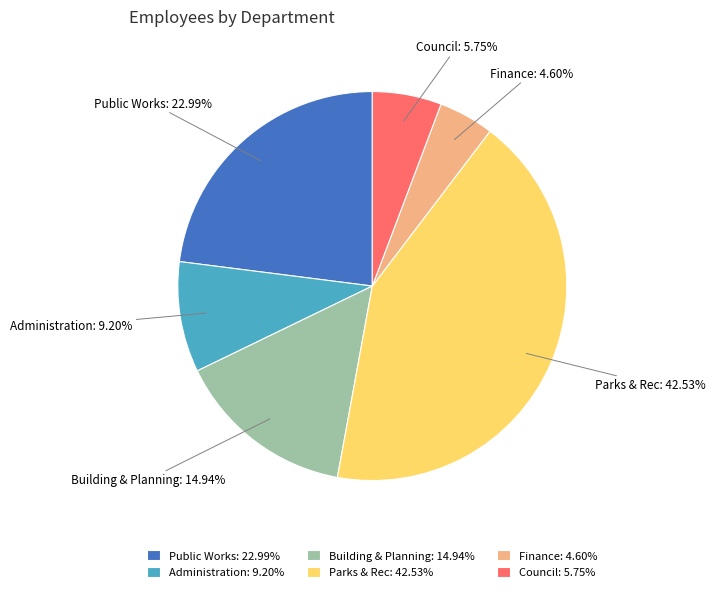

To the nearest percent, what is the combined percentage of Council and Administration?

15%